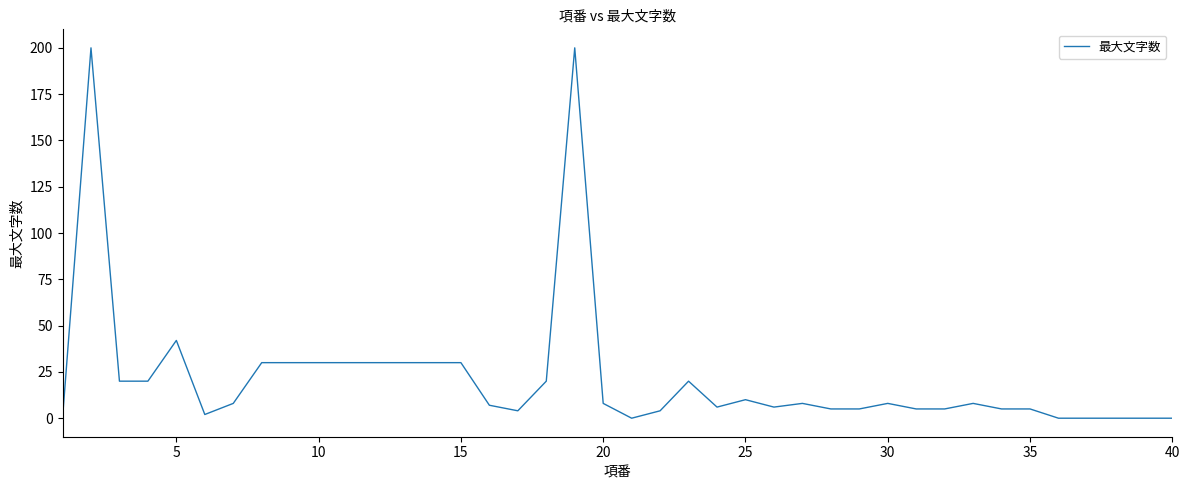

What is the maximum value shown in the chart?

200